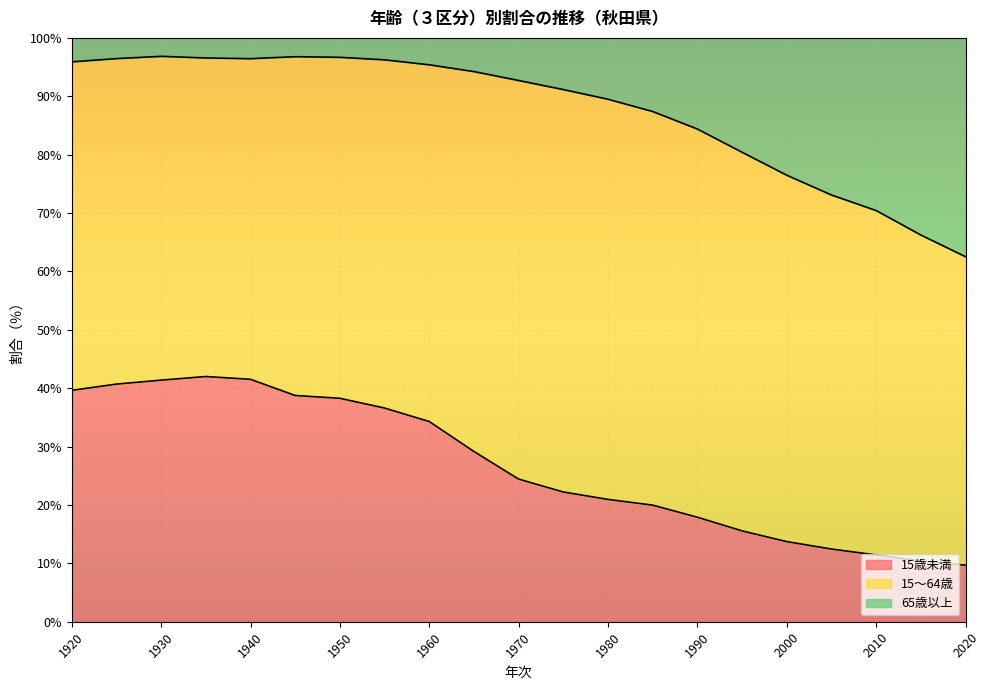

What is the lowest value of the 15歳未満 series?

9.7